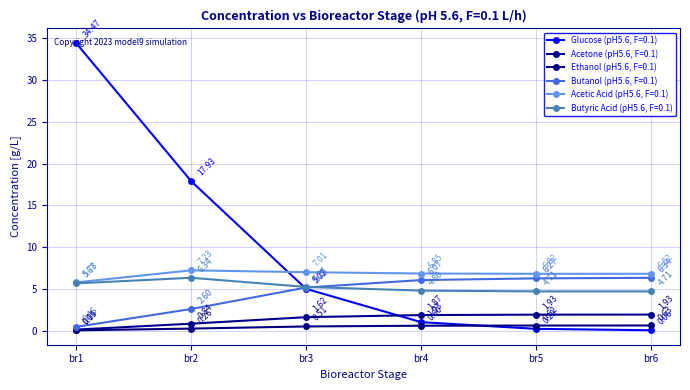

What is the greatest value displayed?

34.5